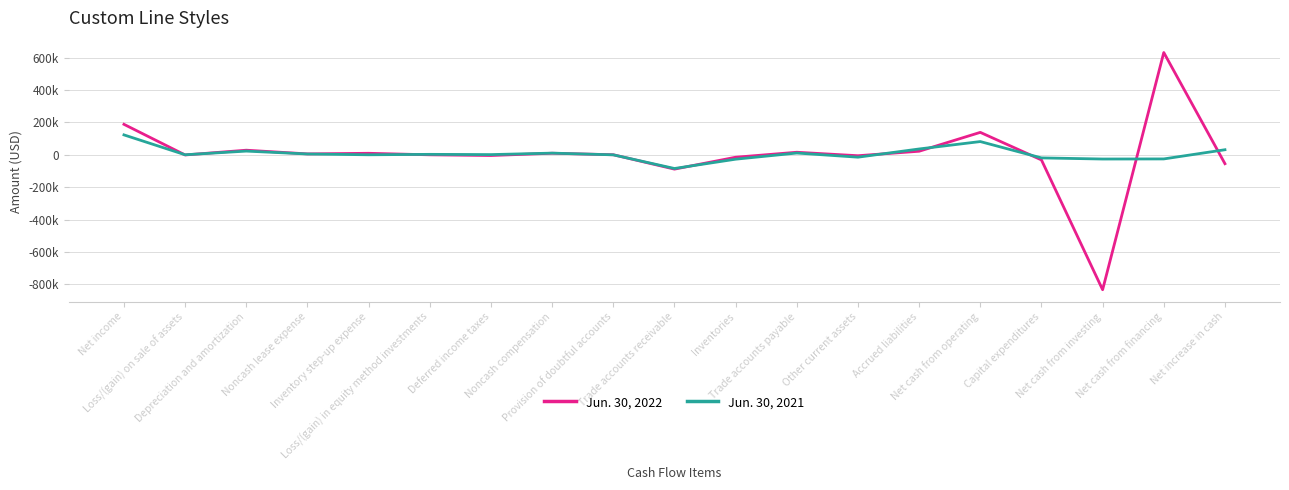

Does the chart display data point markers on the line(s)?

No